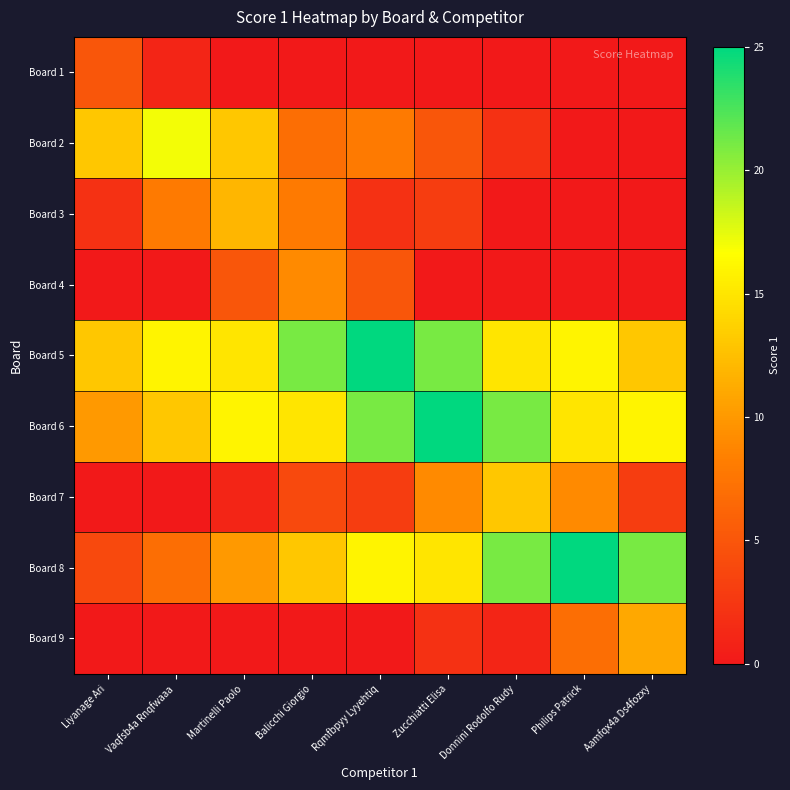

At how many categories does at least one series exceed 15?

8